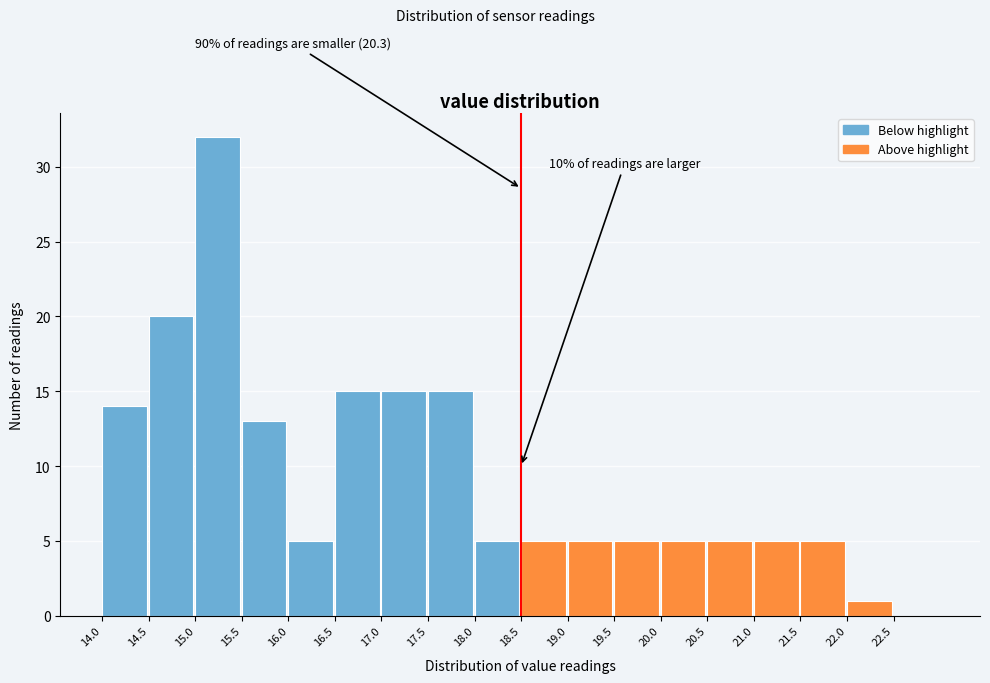

Over which range of the x-axis is the bar tallest?

15.0 to 15.5